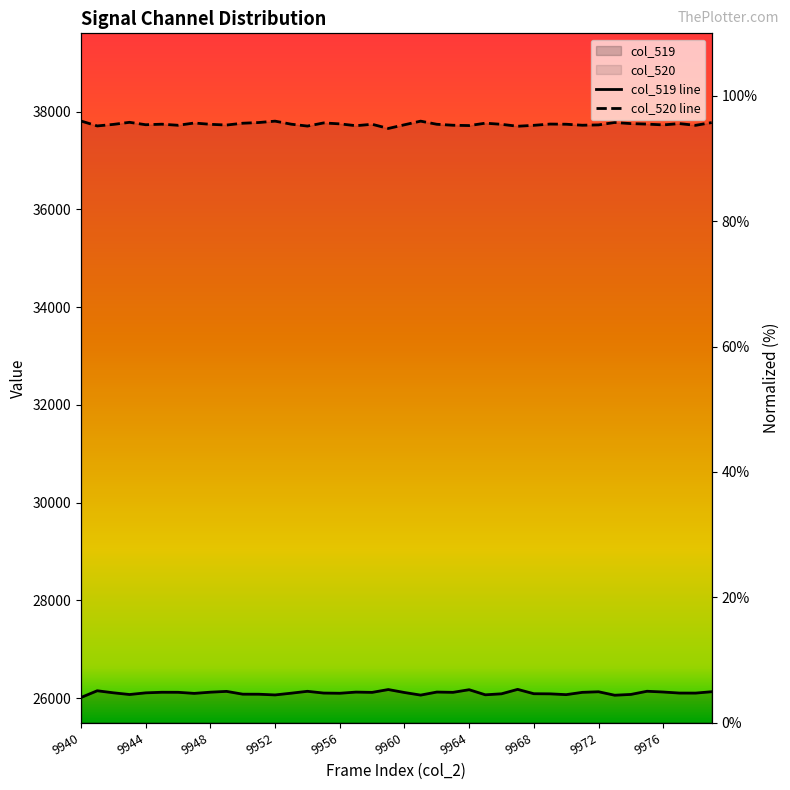

How many data points in col_520 line are less than 95?

1